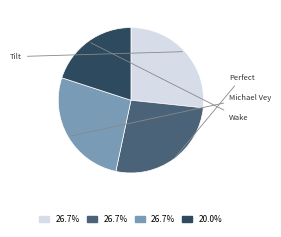

Does any single category account for the majority?

No